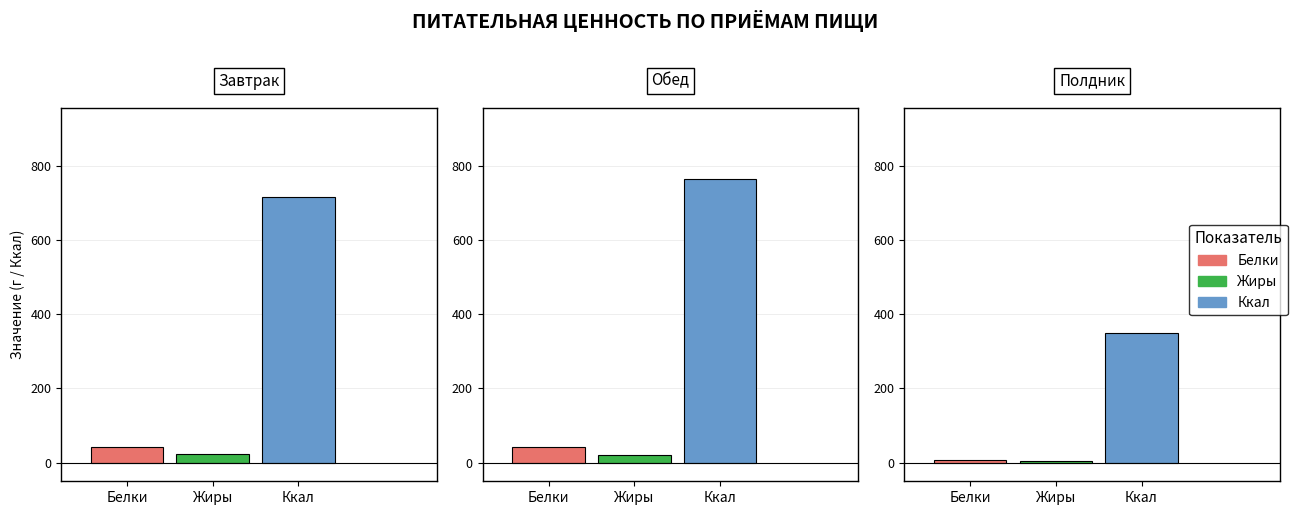

What is the greatest value displayed?

763.5